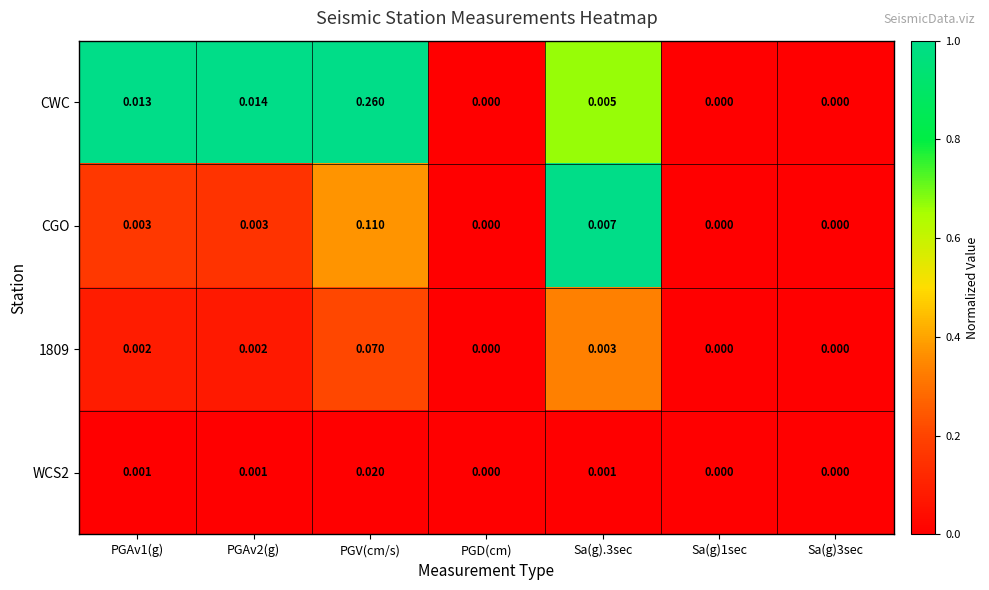

Which series has the largest total across all categories?

CWC